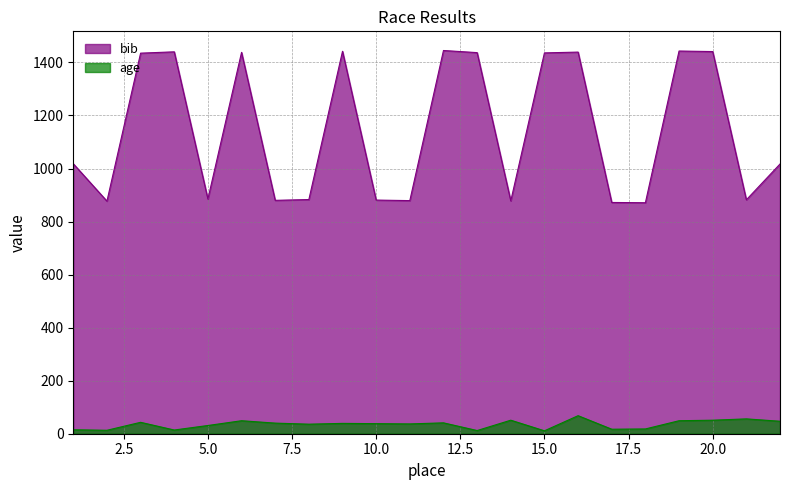

Rank the series by their maximum value, from lowest to highest.

age, bib